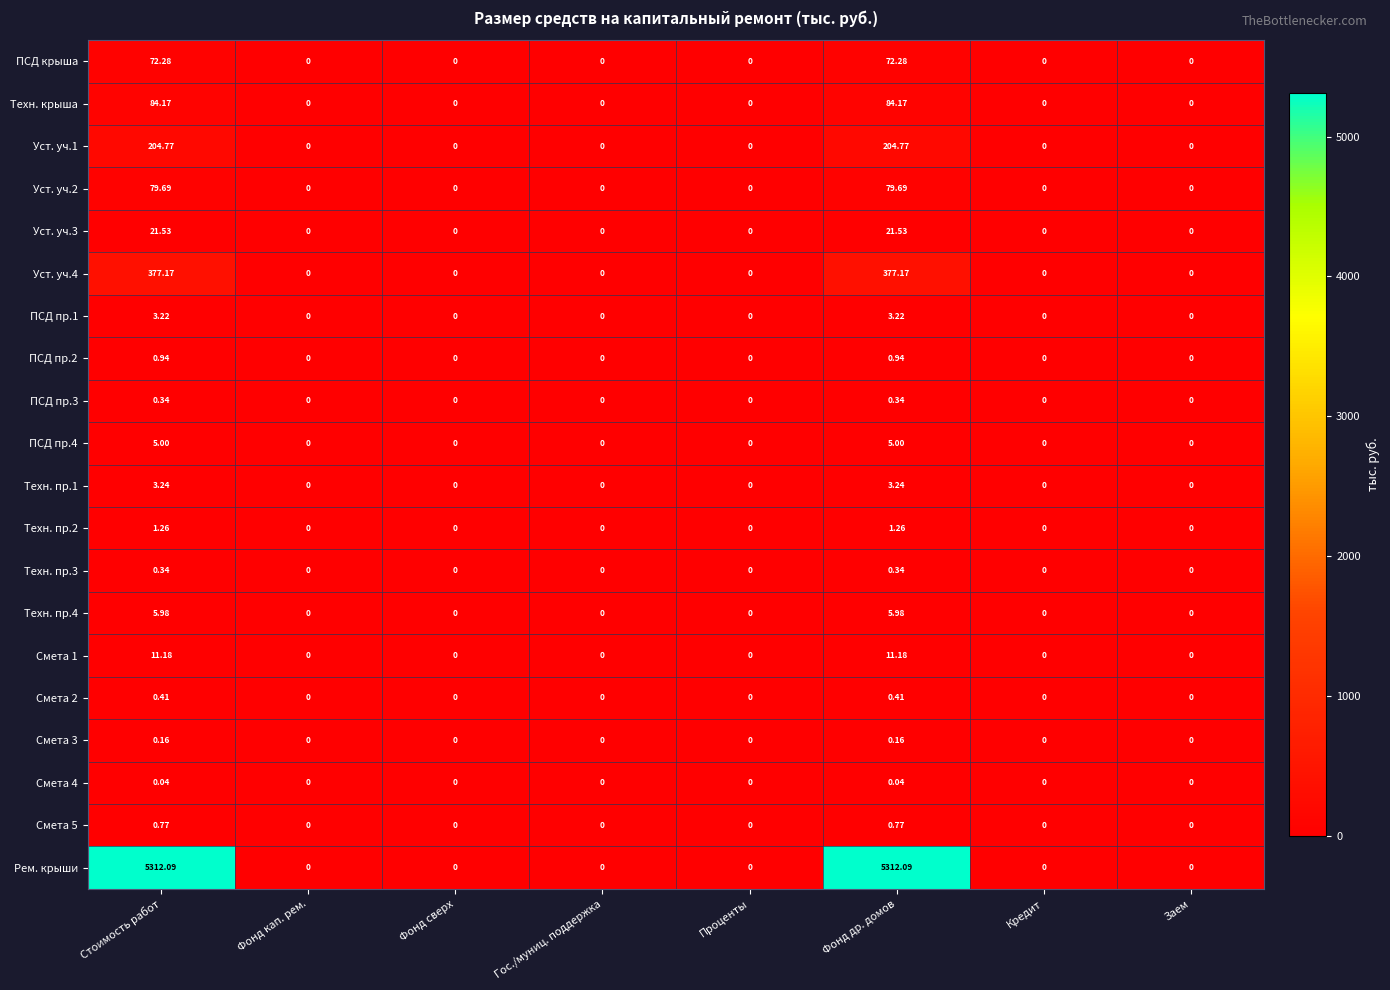

Which series has the widest spread of values?

Рем. крыши